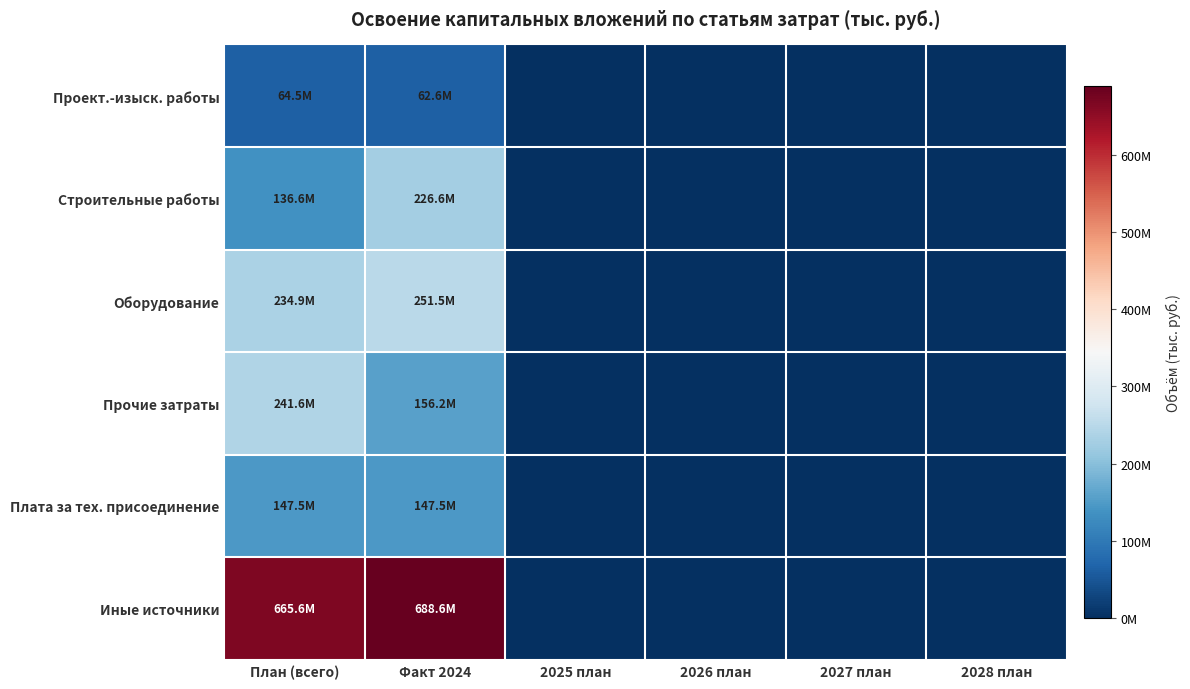

How many distinct data groups are displayed?

6